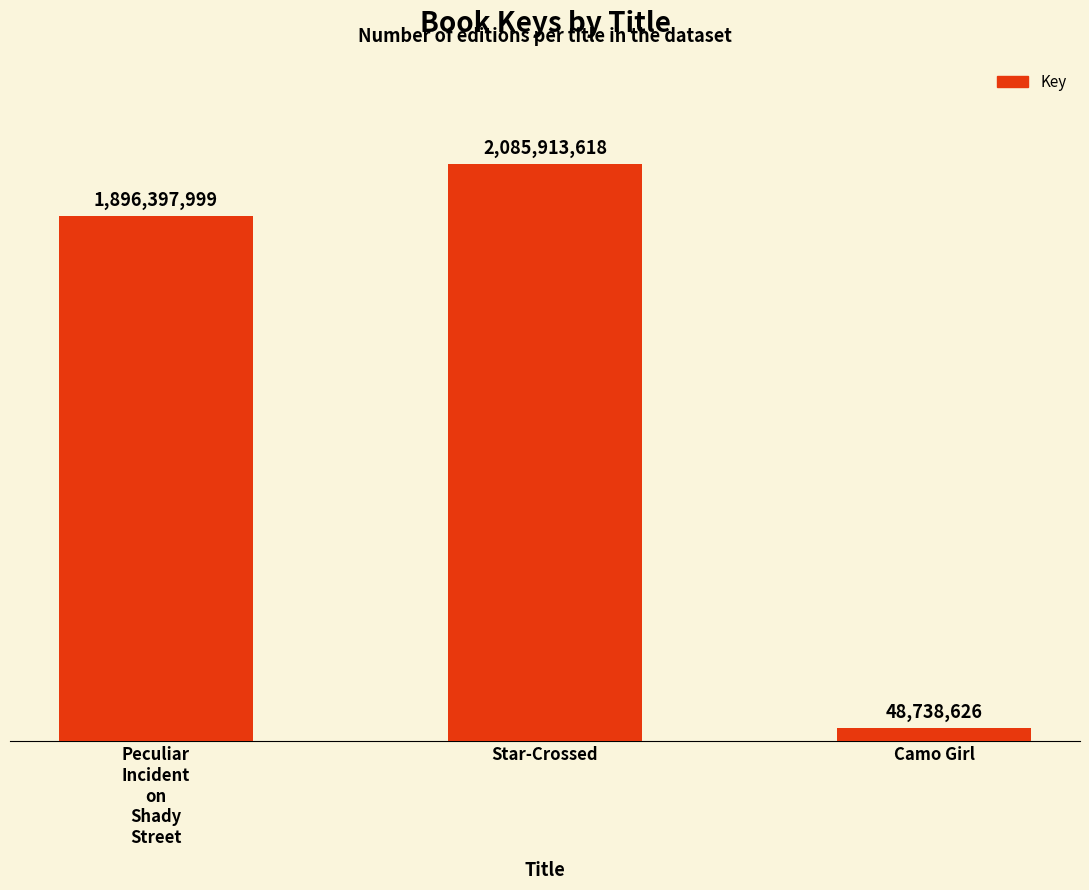

List the labels in order of value, smallest first.

Camo Girl, Peculiar
Incident
on
Shady
Street, Star-Crossed